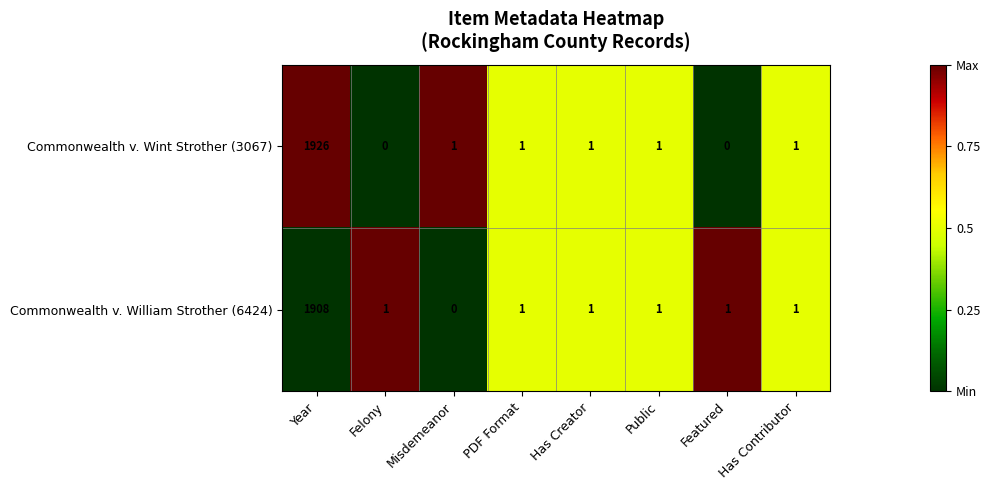

Which series changed the most between Has Creator and Featured?

Commonwealth v. Wint Strother (3067)